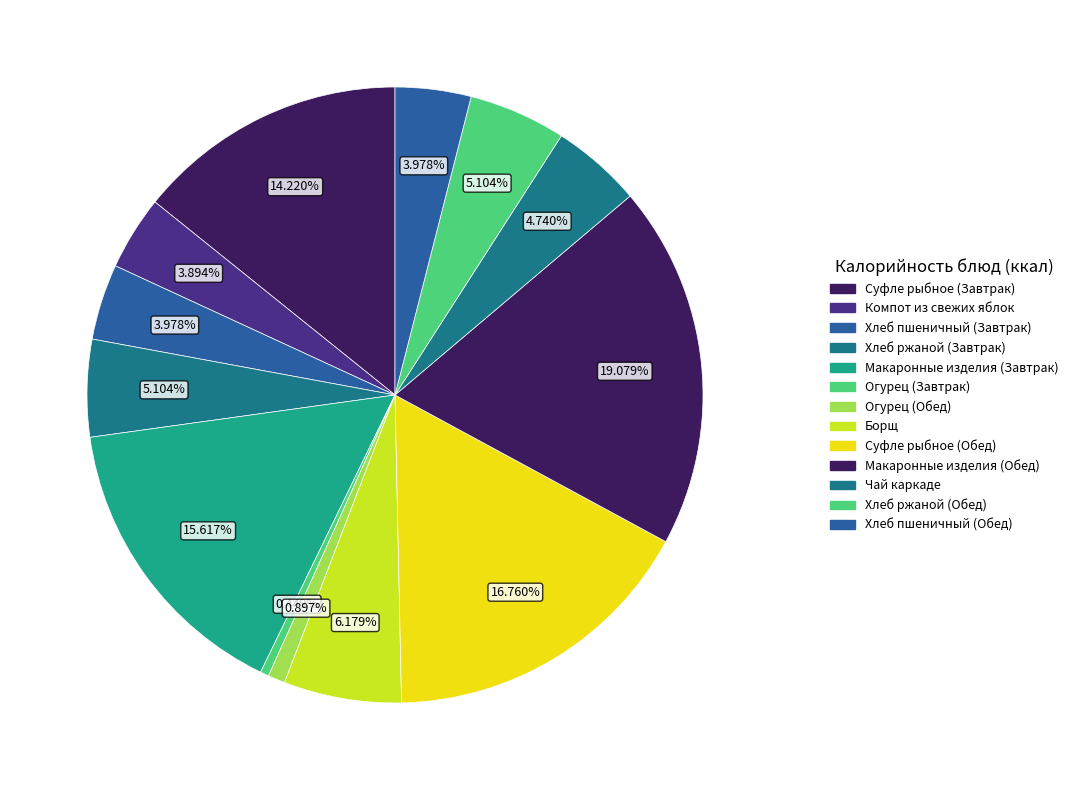

To the nearest percent, what portion does Чай каркаде represent?

5%